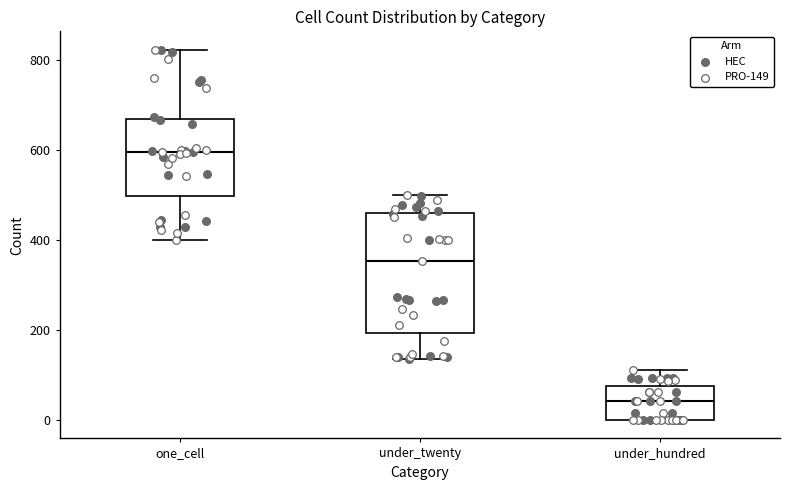

Comparing the boxes themselves (not the whiskers), which one is the tallest?

under_twenty